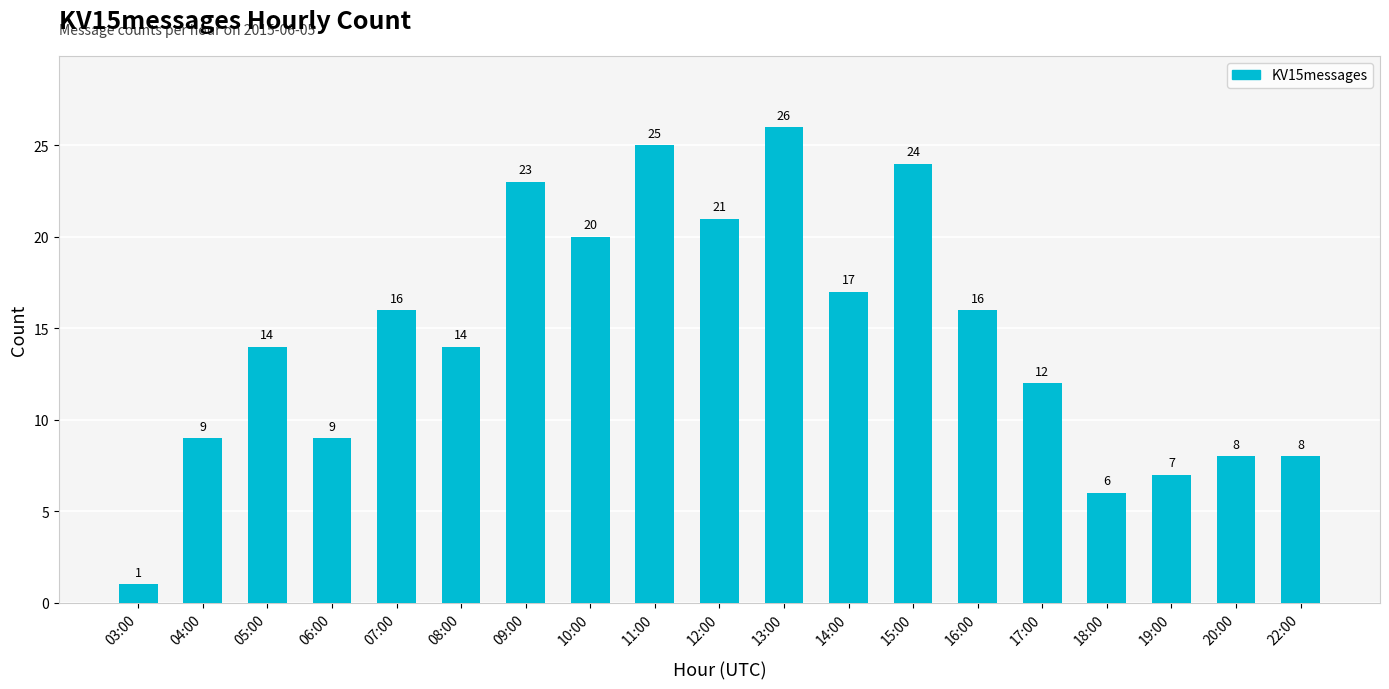

True or false: the data shows 16 at 07:00.

True